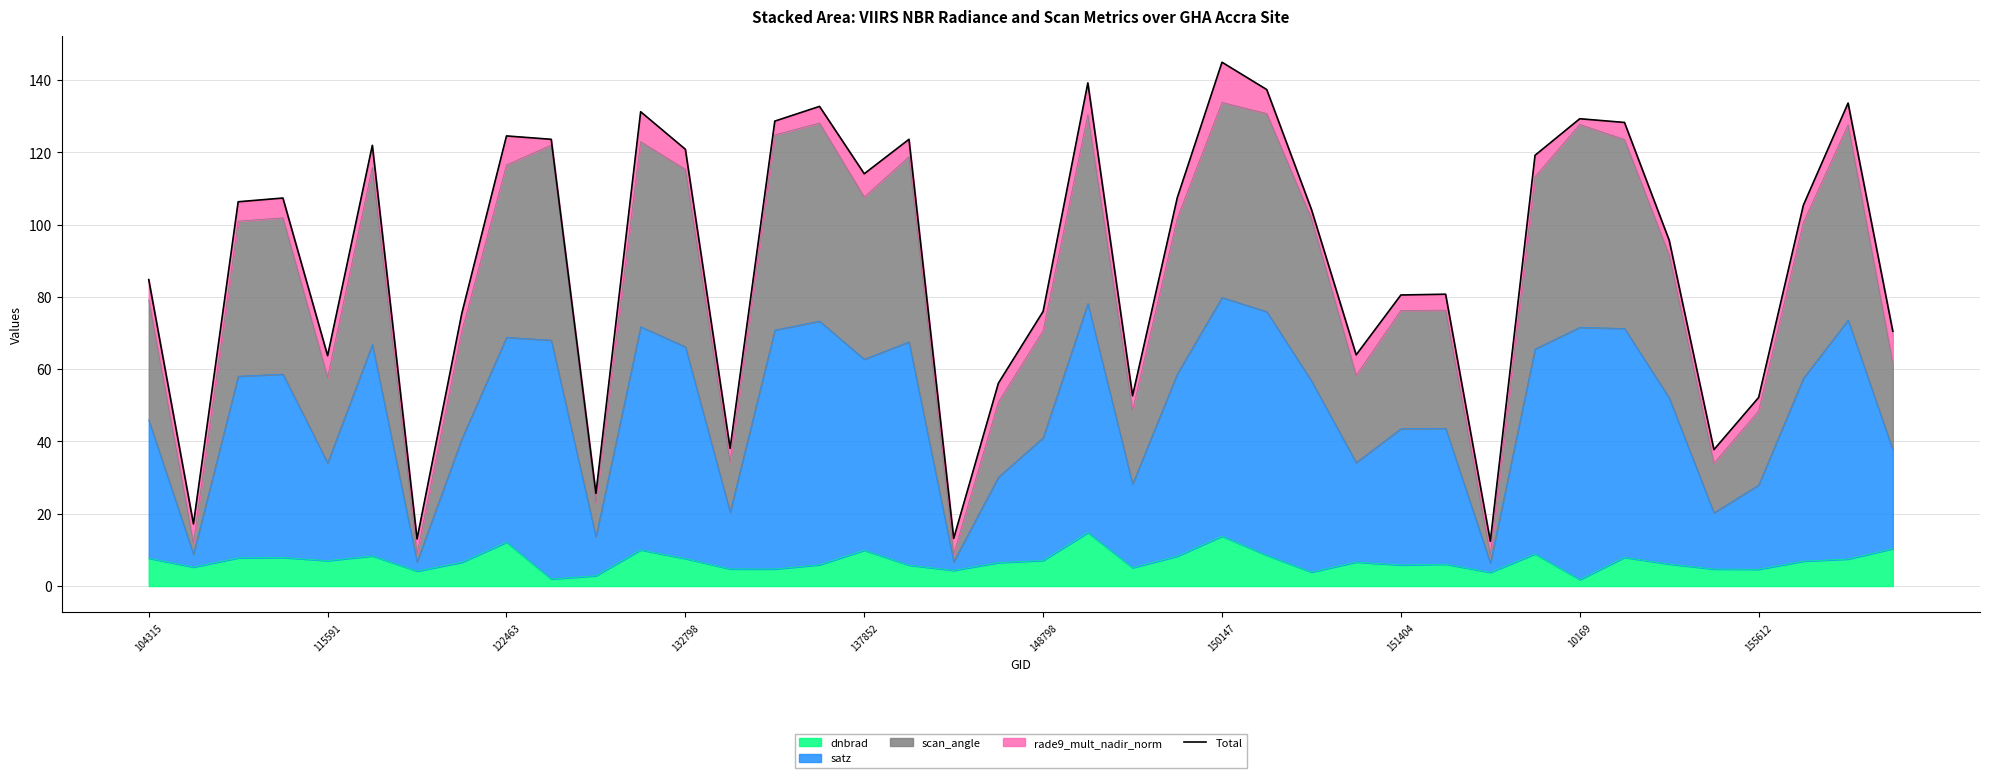

How many points are higher than both their immediate neighbors (excluding endpoints)?

11